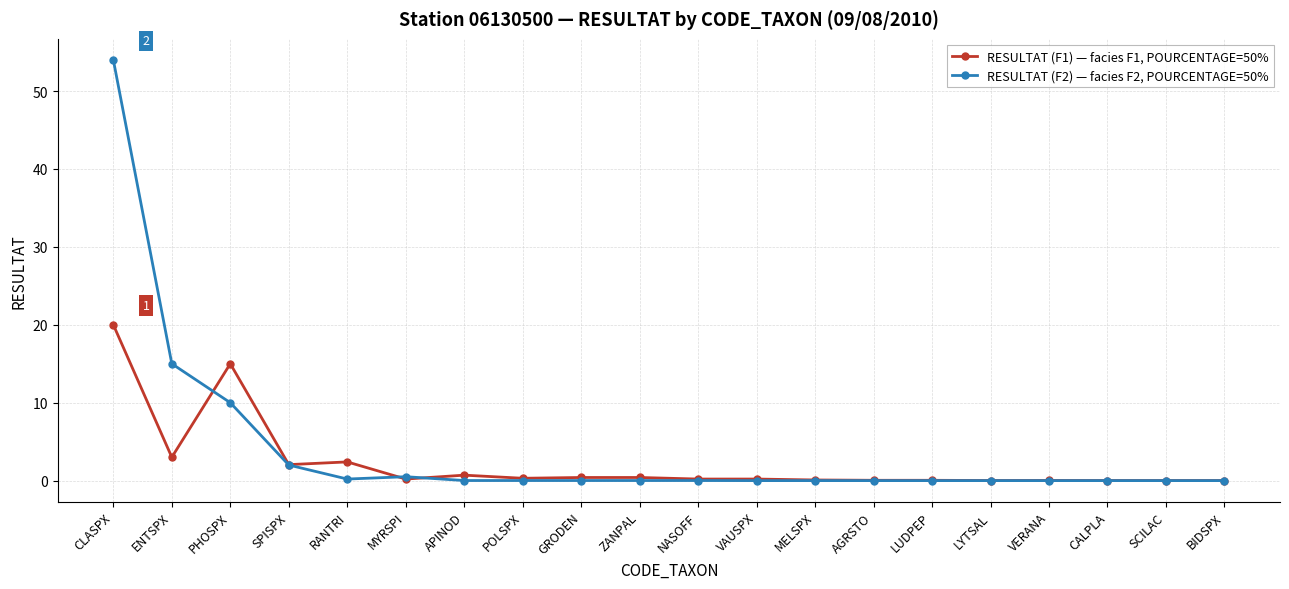

List the series in order of their overall mean, highest first.

RESULTAT (F2) — facies F2, POURCENTAGE=50%, RESULTAT (F1) — facies F1, POURCENTAGE=50%